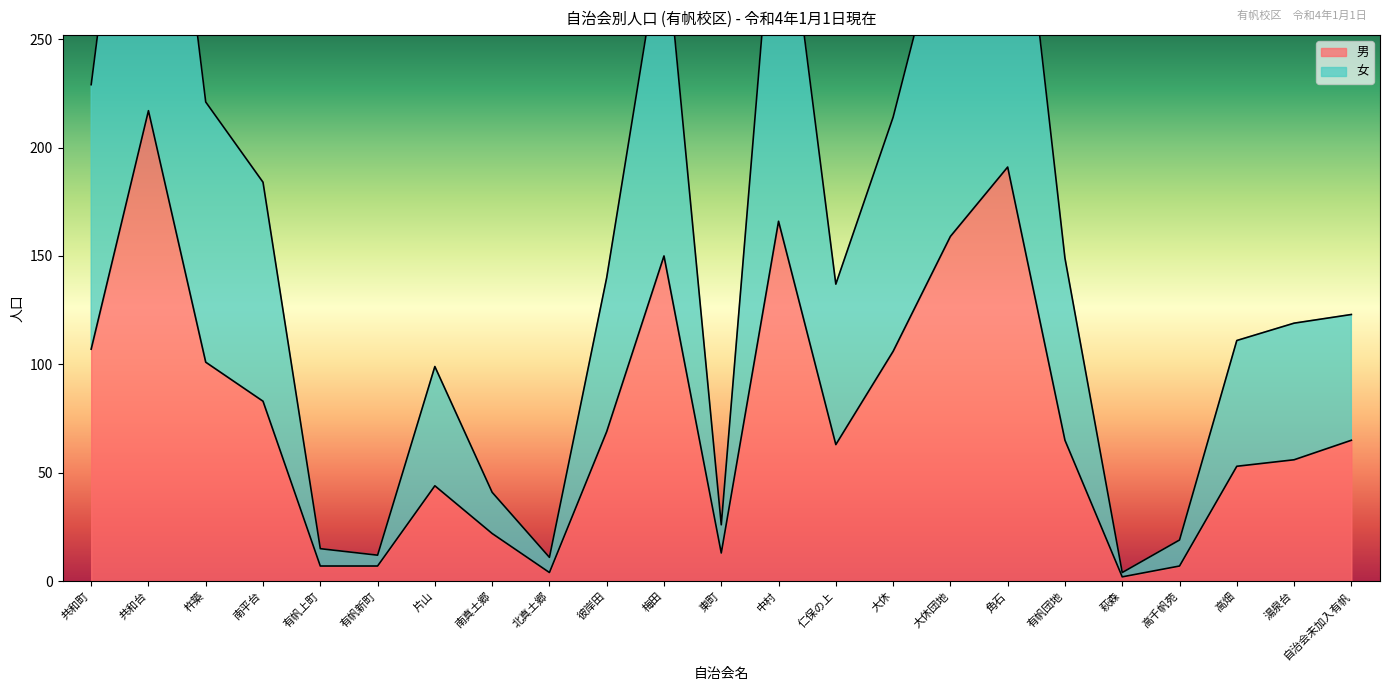

At which category is the sum across all series the highest?

共和台